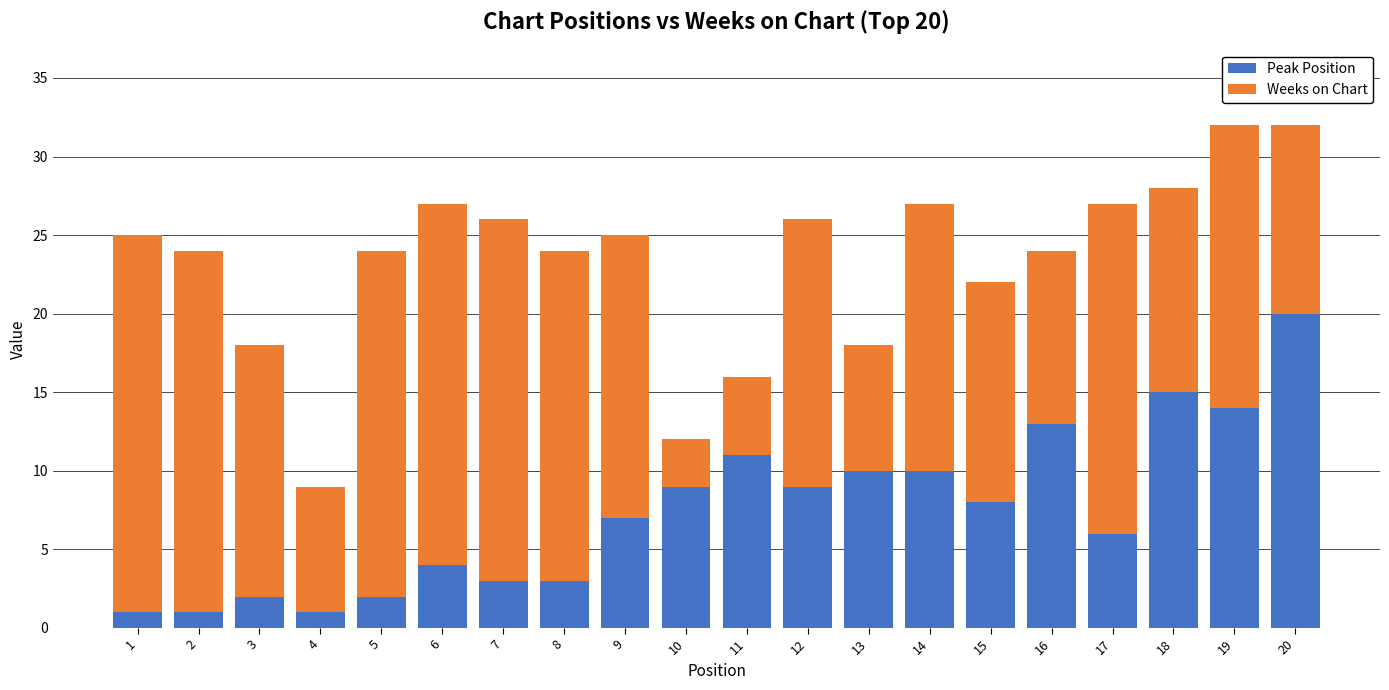

What is the maximum value for Peak Position?

20